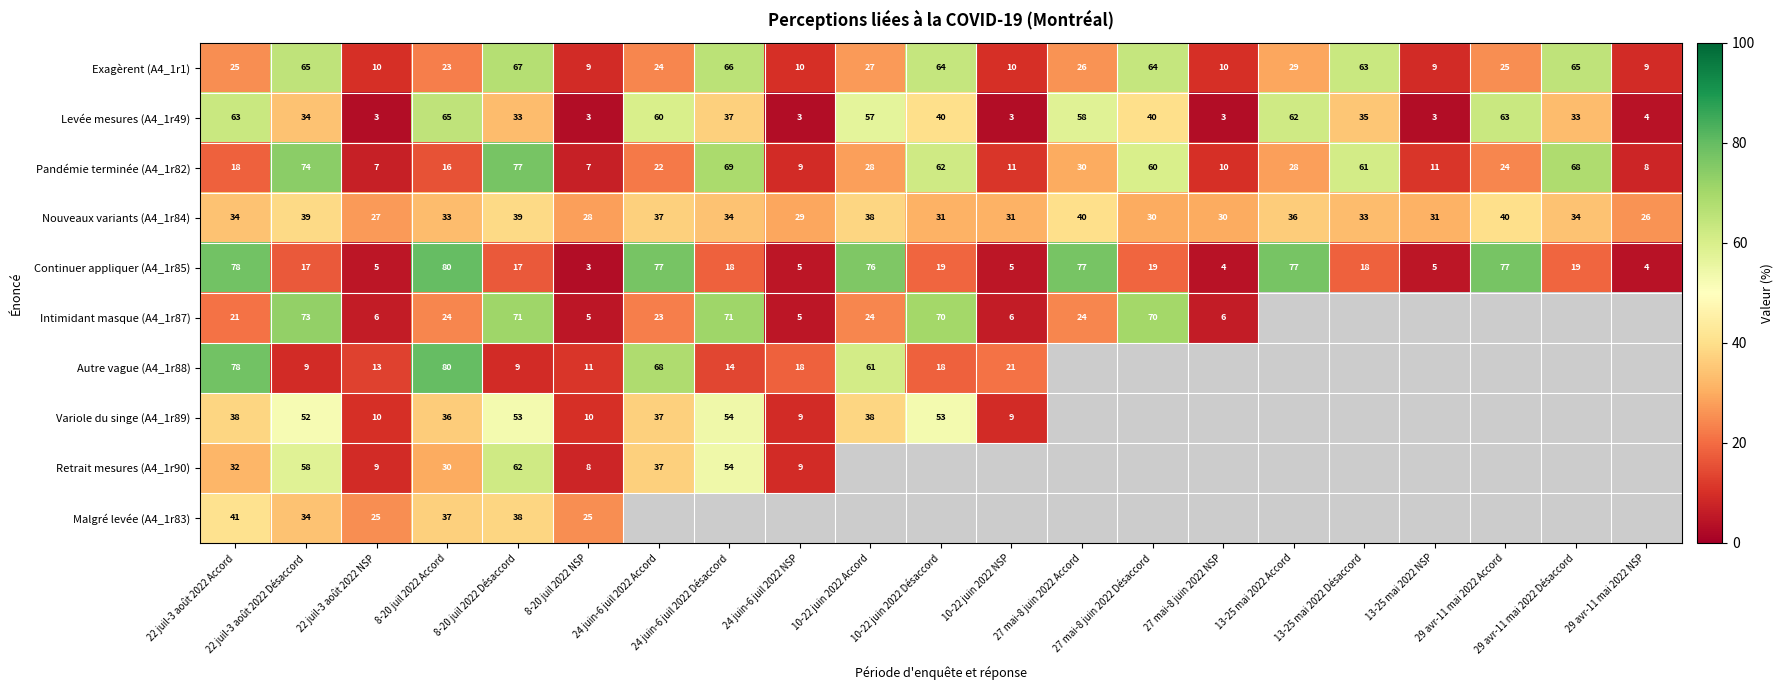

What is the maximum value for Pandémie terminée (A4_1r82)?

77